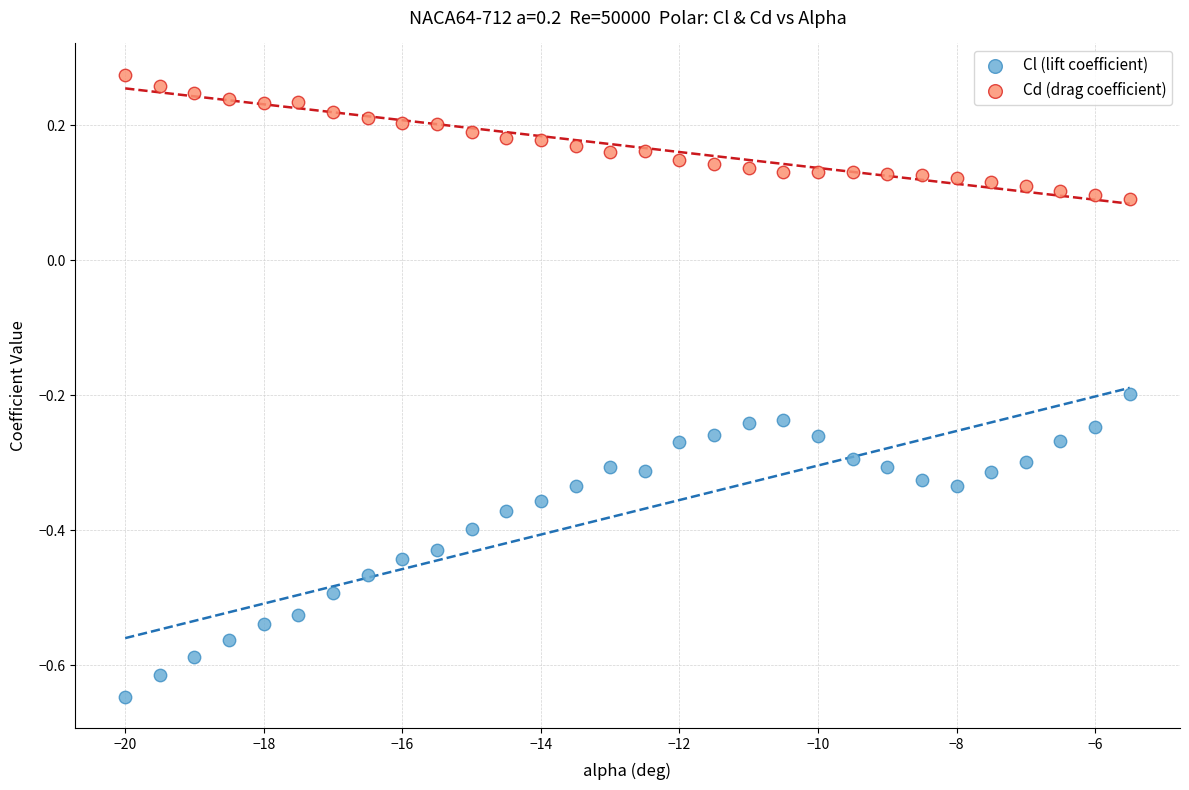

Which series has the widest spread of Y values?

Cl (lift coefficient)